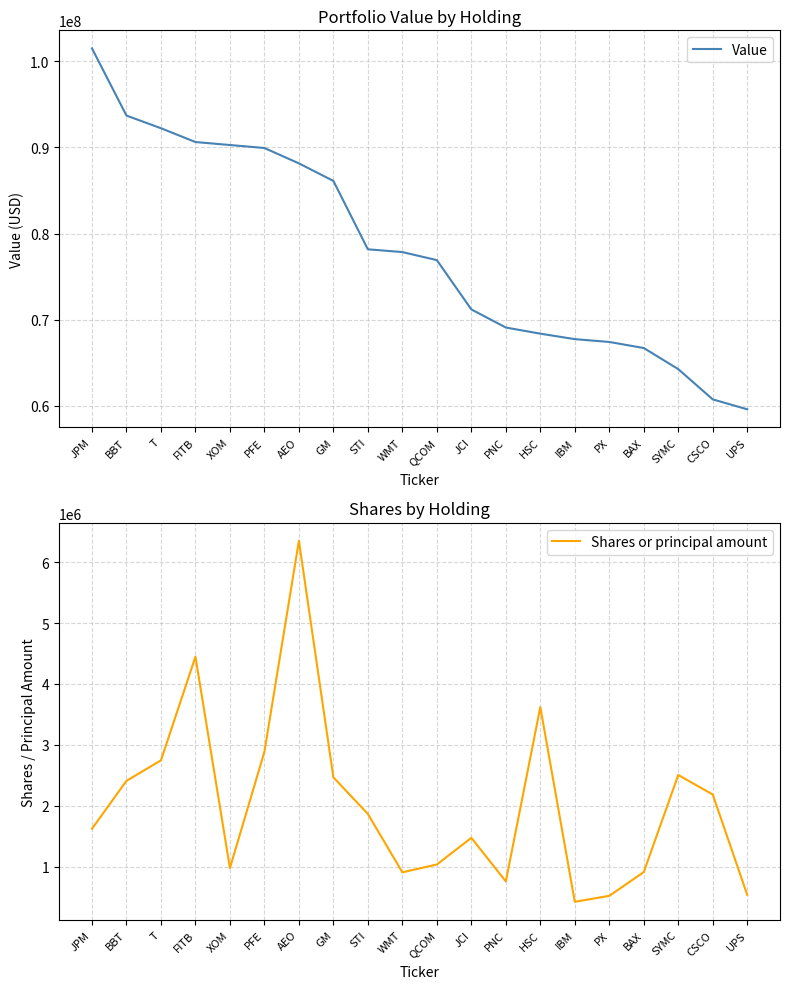

How many lines are shown in the chart?

2